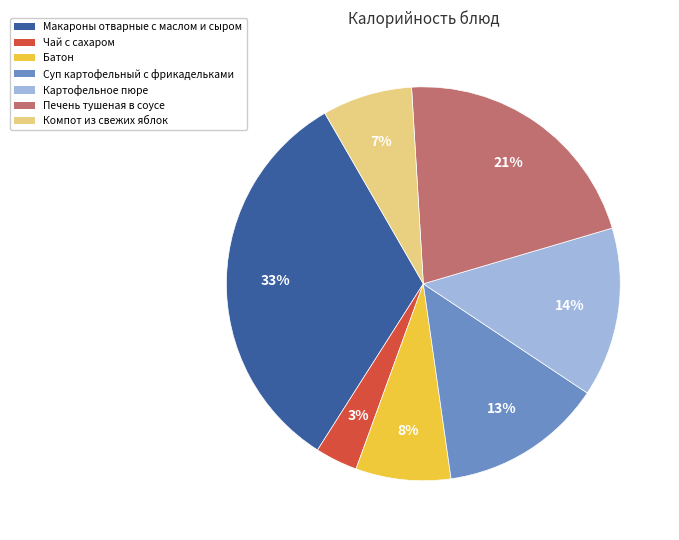

Is it true that Макароны отварные с маслом и сыром is 19% of the pie?

False